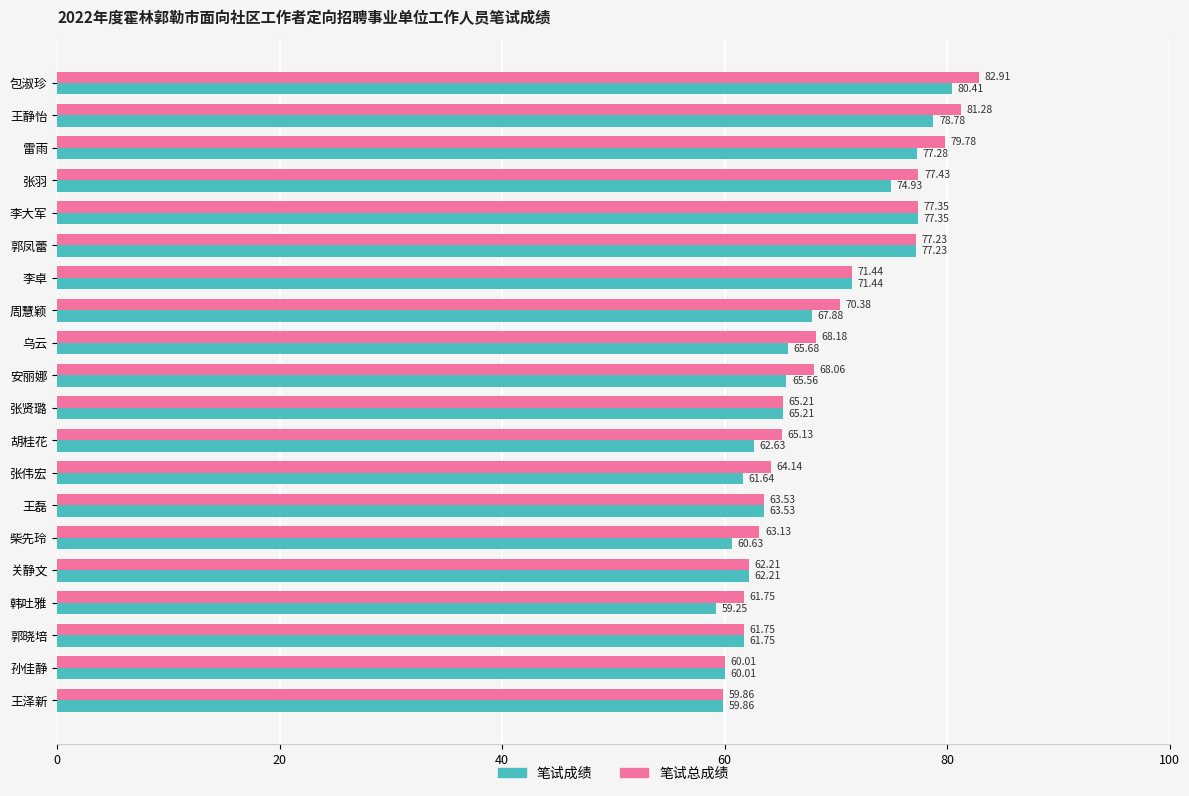

What is the greatest value displayed?

82.9